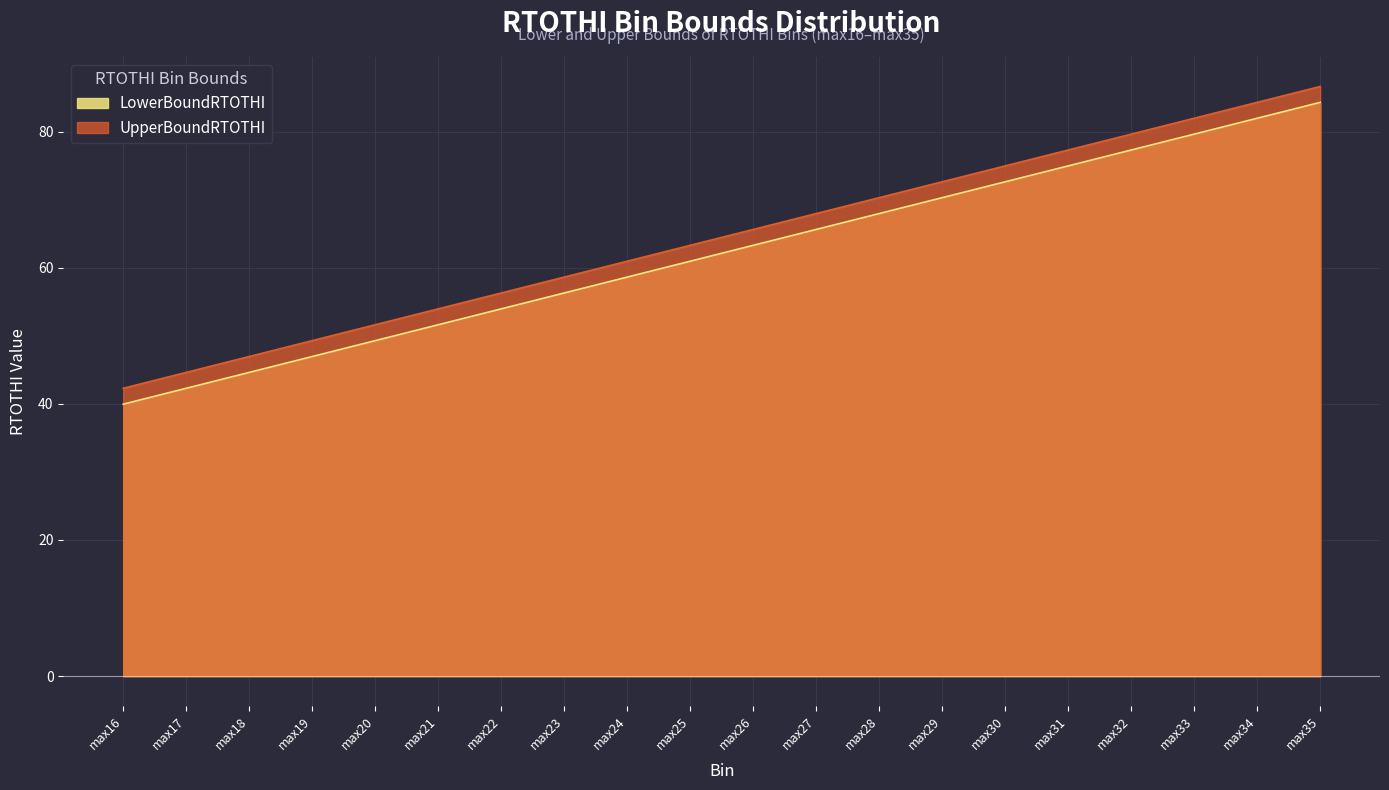

Which series has the largest total across all categories?

UpperBoundRTOTHI